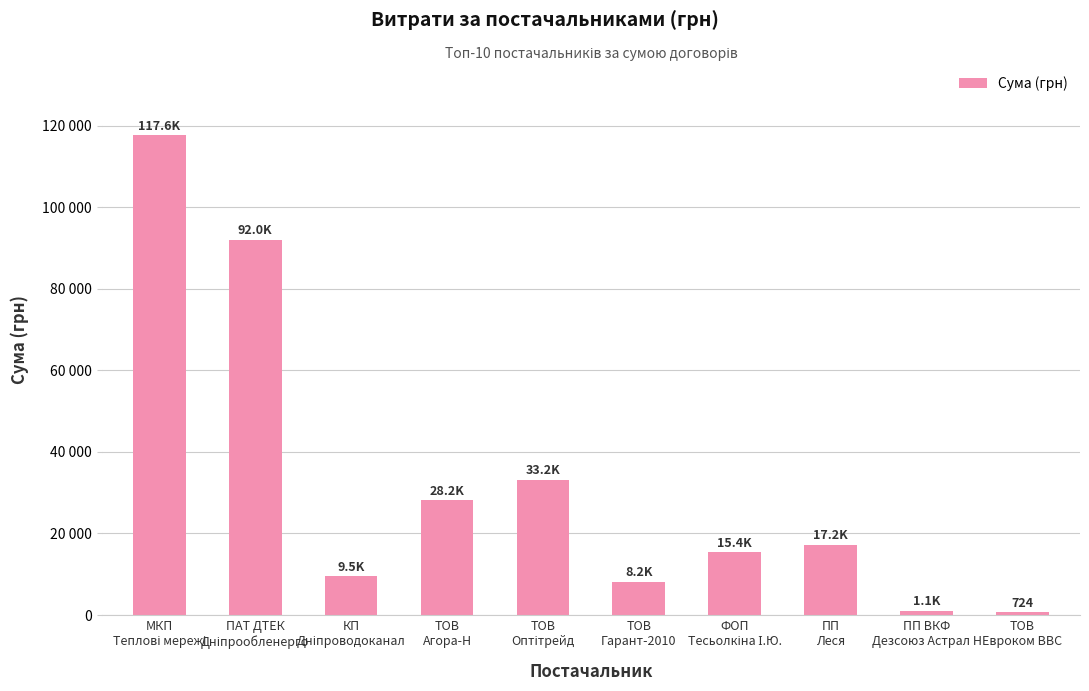

What value does the data have at КП
Дніпроводоканал?

9532.1